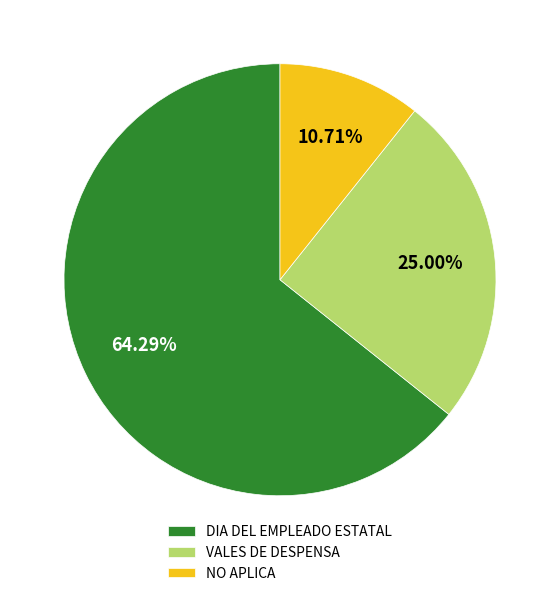

Combined, do NO APLICA and VALES DE DESPENSA account for over 50%?

No